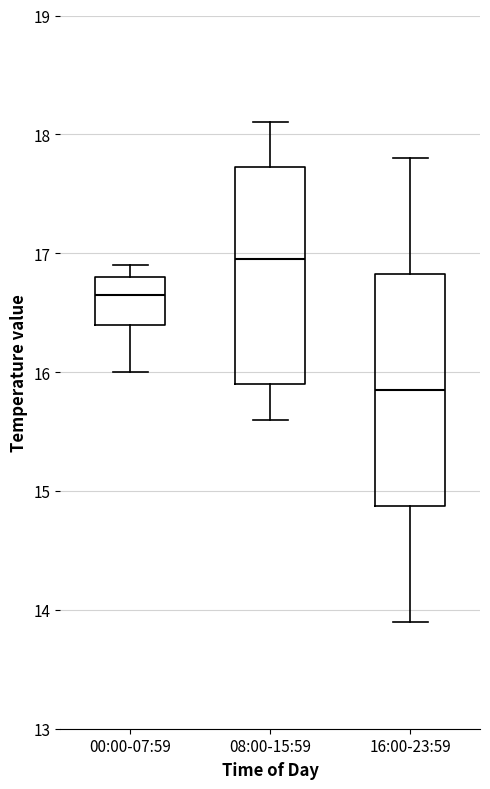

Reading left to right, transcribe this box plot: for each box, give where its median line is, the range the box spans, and where its two whiskers end, as read against the y-axis. The values are not printed on the chart, so give them approximately, as read against the axis.

00:00-07:59: median 16.7, box 16.4 to 16.8, whiskers 16.0 to 16.9
08:00-15:59: median 17.0, box 15.9 to 17.7, whiskers 15.6 to 18.1
16:00-23:59: median 15.9, box 14.9 to 16.8, whiskers 13.9 to 17.8